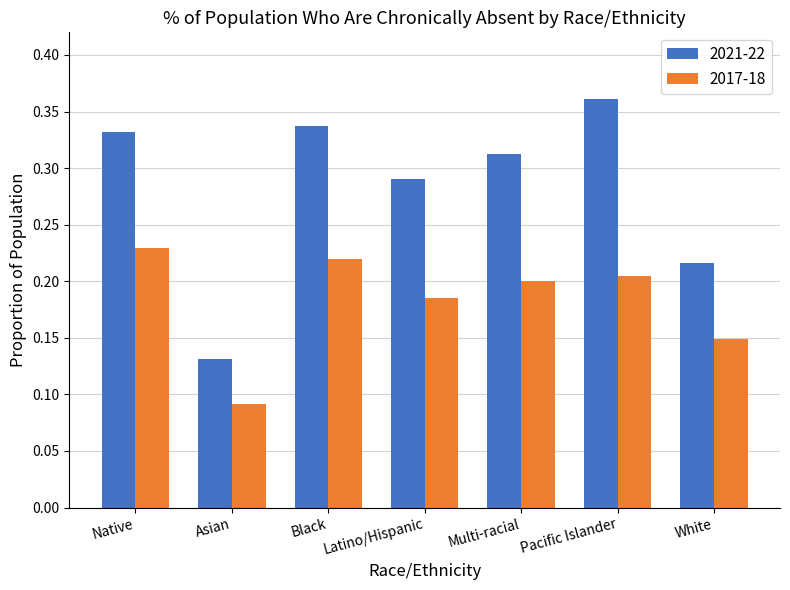

Between Native and Latino/Hispanic, which series saw the biggest shift?

2017-18